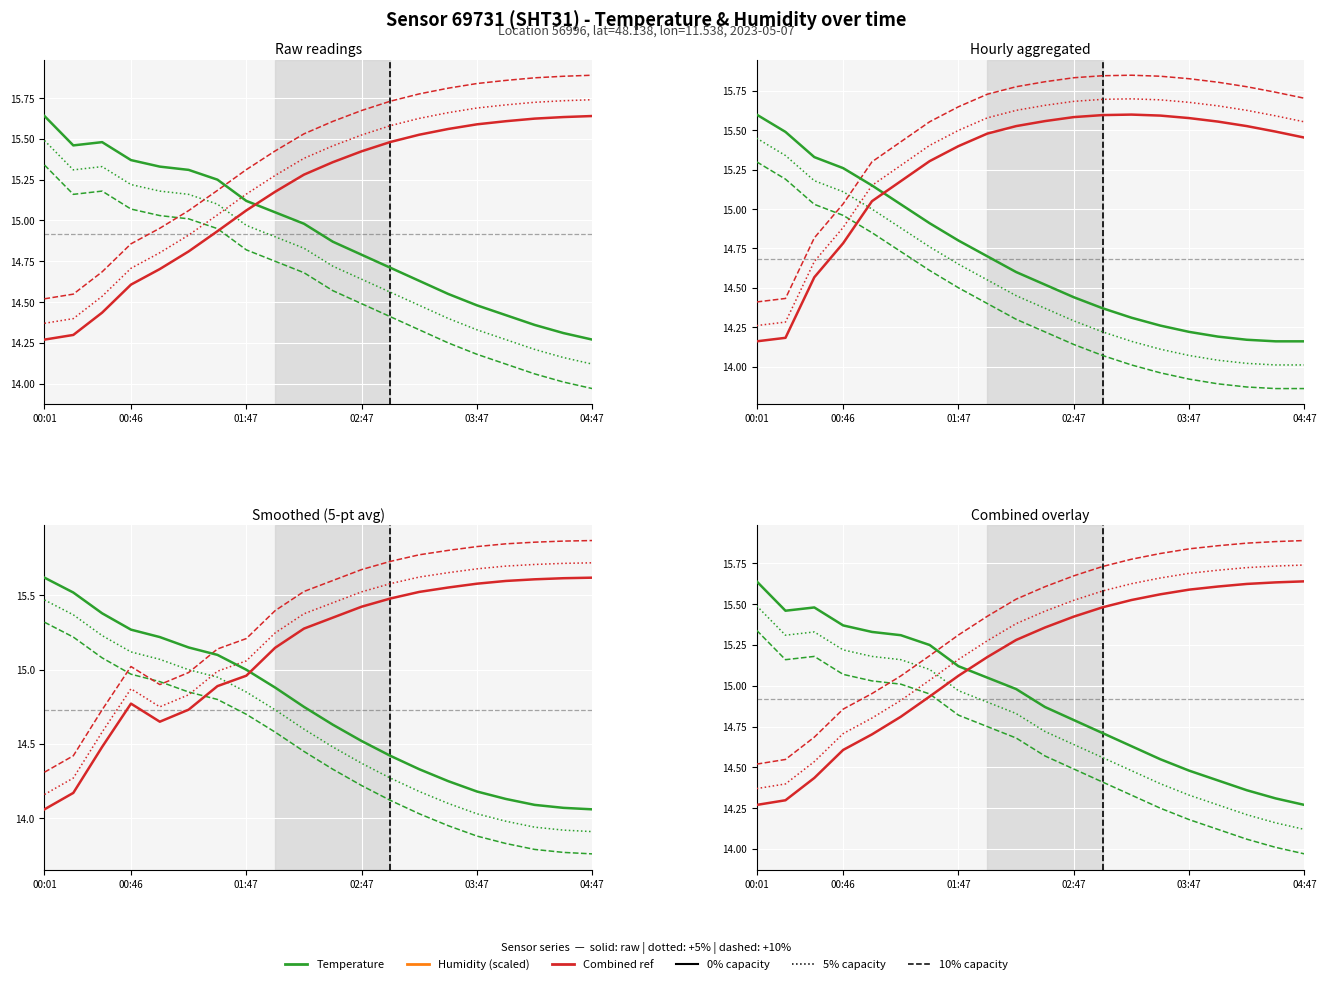

Reading left to right, list all the values displayed in this chart.

temperature: 00:01=15.6	00:16=15.5	00:31=15.5	00:46=15.4	01:01=15.3	01:16=15.3	01:31=15.2	01:47=15.1	02:02=15.1	02:17=15.0	02:32=14.9	02:47=14.8	03:02=14.7	03:17=14.6	03:32=14.6	03:47=14.5	04:02=14.4	04:17=14.4	04:32=14.3	04:47=14.3
humidity: 00:01=14.3	00:16=14.3	00:31=14.4	00:46=14.6	01:01=14.7	01:16=14.8	01:31=14.9	01:47=15.1	02:02=15.2	02:17=15.3	02:32=15.4	02:47=15.4	03:02=15.5	03:17=15.5	03:32=15.6	03:47=15.6	04:02=15.6	04:17=15.6	04:32=15.6	04:47=15.6